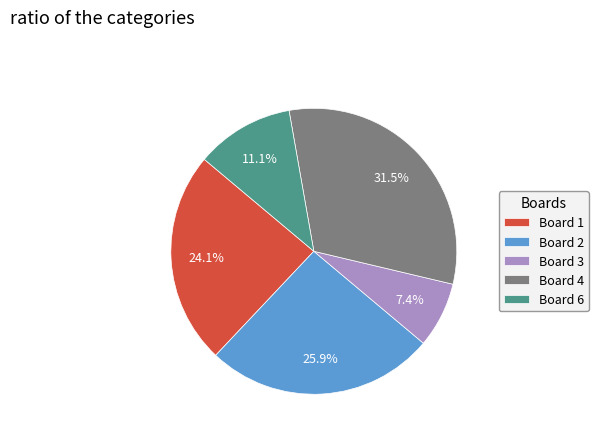

Does any single category account for the majority?

No